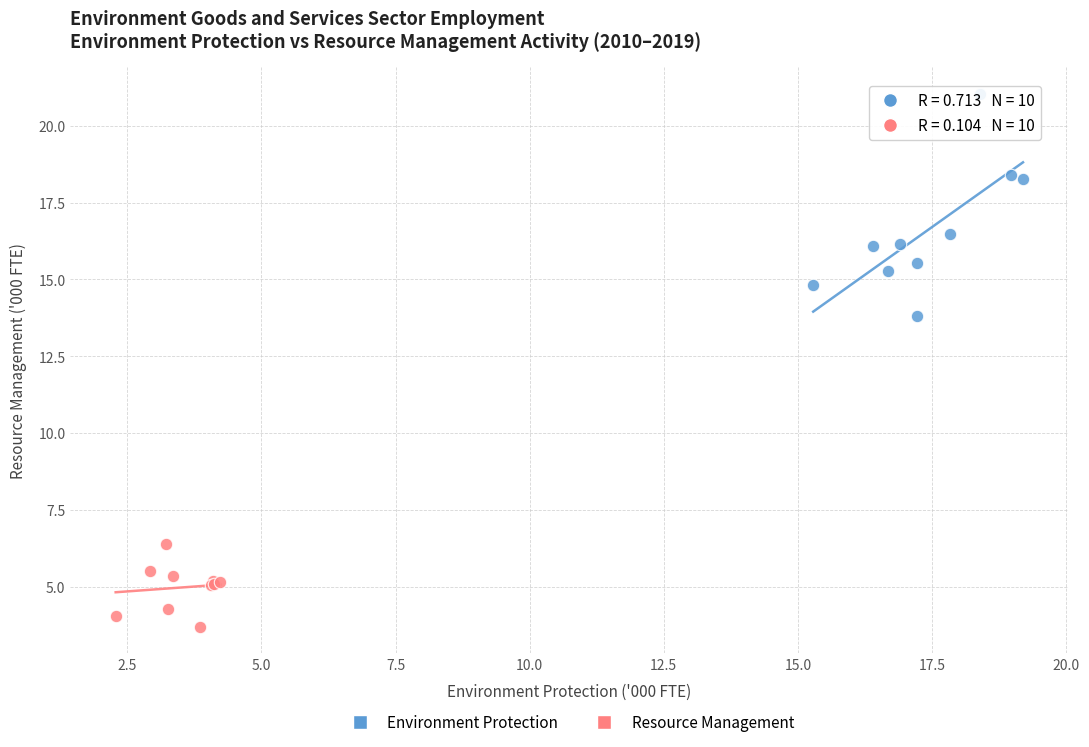

Which series reaches the maximum Y coordinate?

Environment Protection